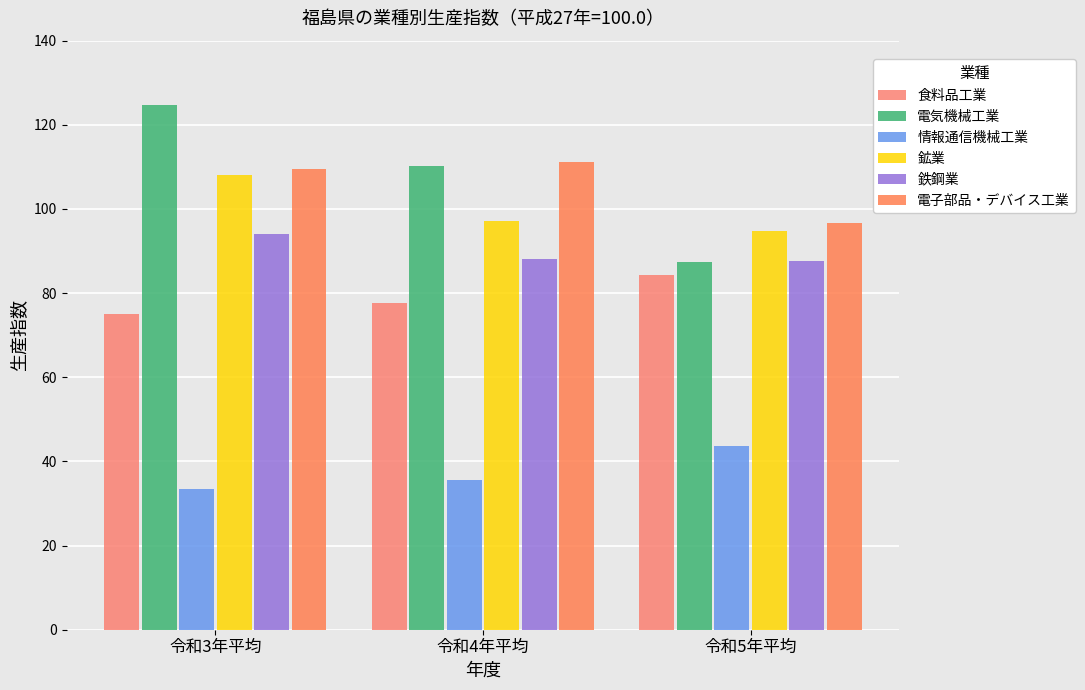

List the labels in order of 鉱業 value, smallest first.

令和5年平均, 令和4年平均, 令和3年平均